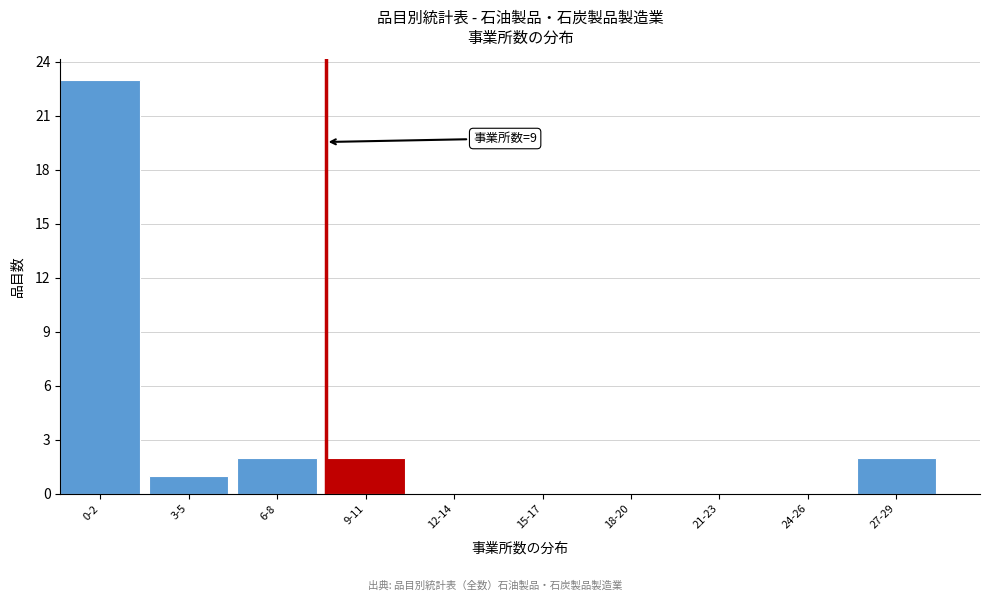

Reading left to right, what are all the values shown in this chart?

0-2=23	3-5=1	6-8=2	9-11=2	12-14=0	15-17=0	18-20=0	21-23=0	24-26=0	27-29=2